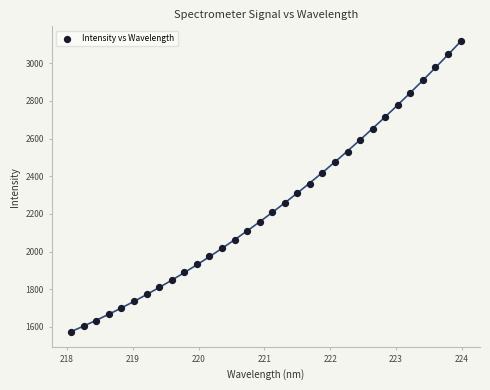

What is the range of Y values (max minus min)?

1547.1